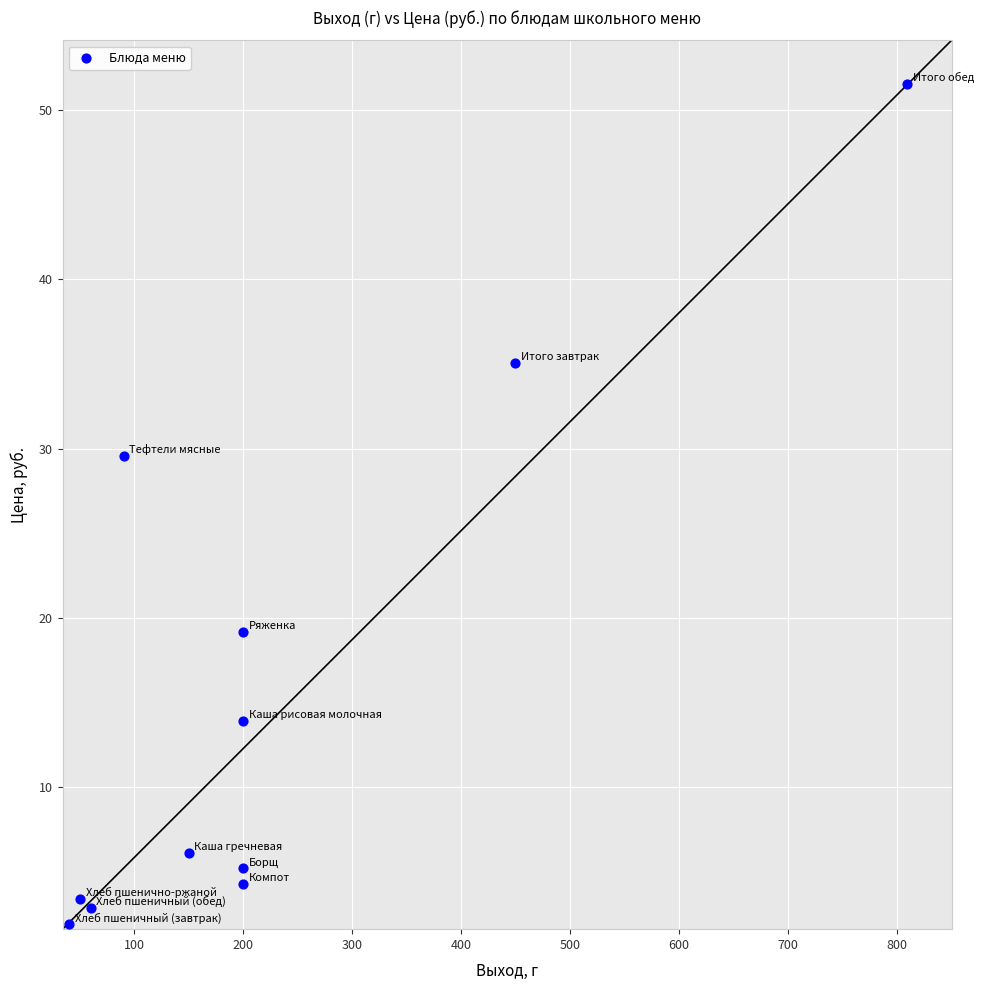

What is the average X value?

222.7